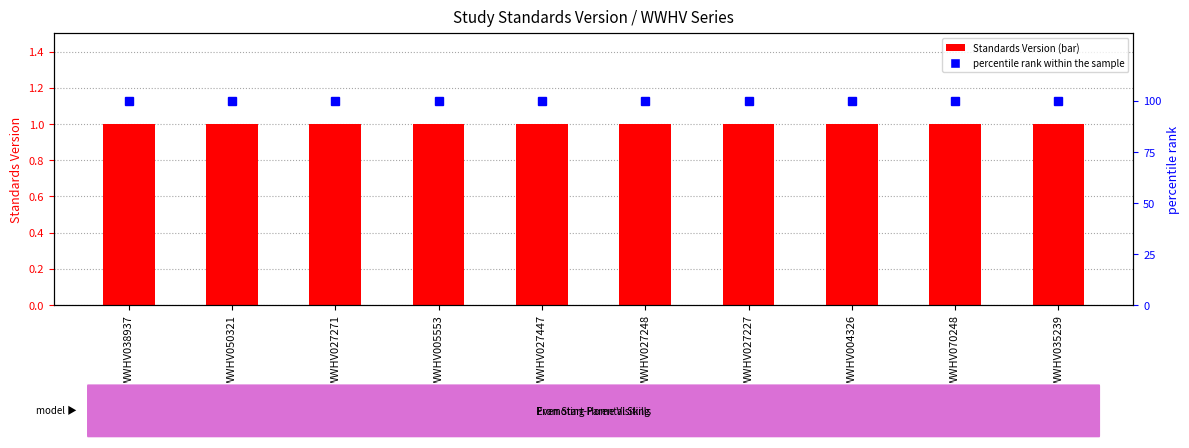

What is the highest value of the Standards Version series?

1